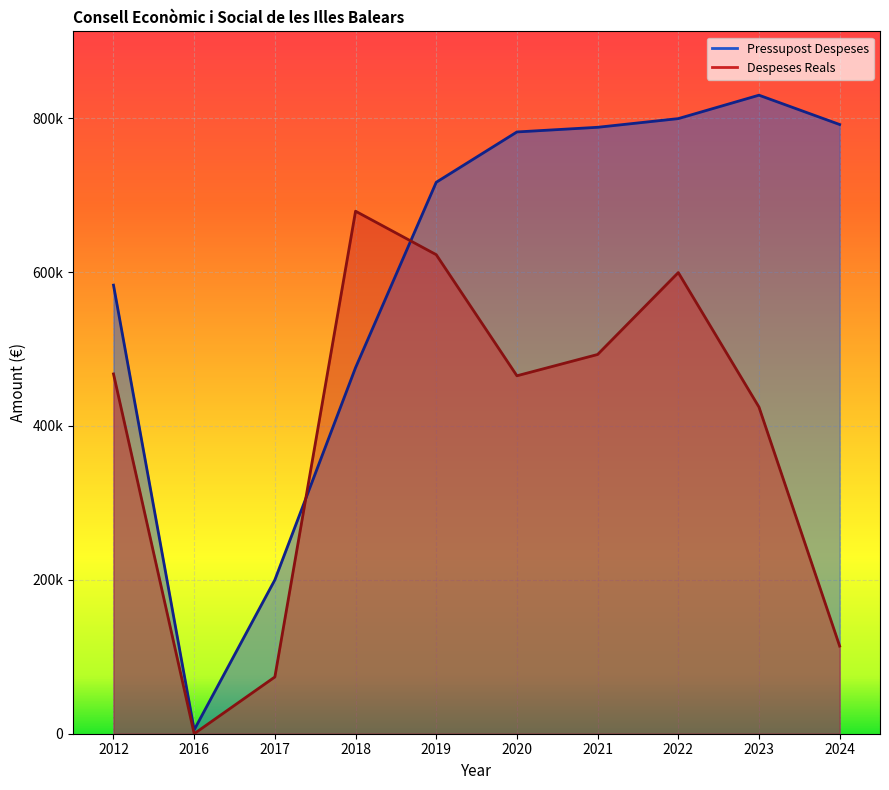

Rank the categories by Despeses Reals value from highest to lowest.

2018, 2019, 2022, 2021, 2012, 2020, 2023, 2024, 2017, 2016